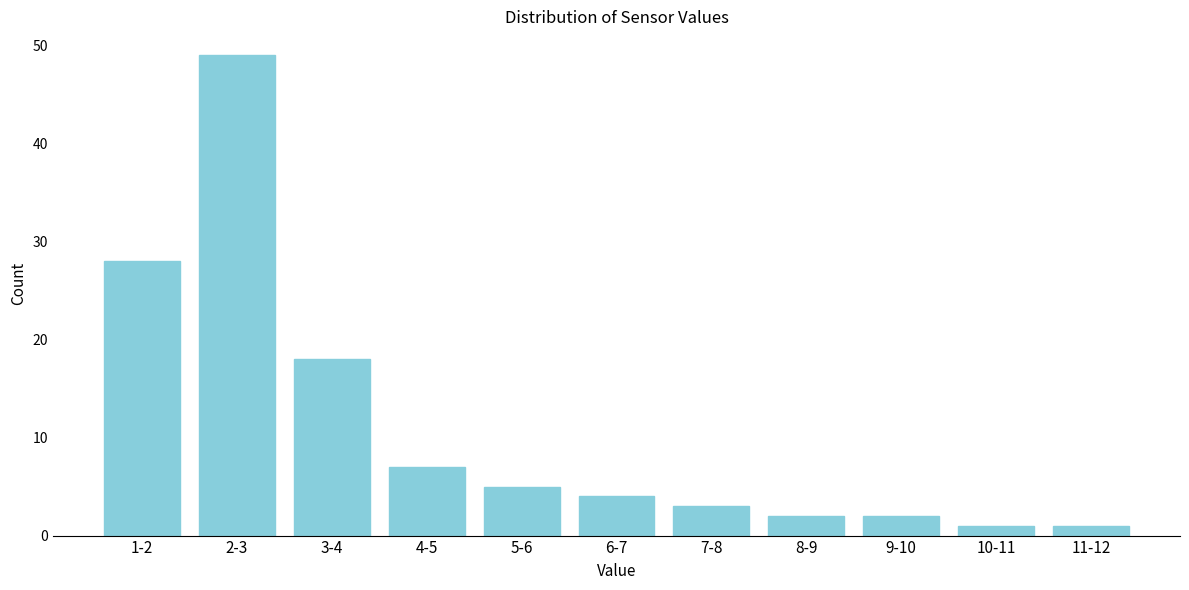

Reading left to right, what are all the values shown in this chart?

28	49	18	7	5	4	3	2	2	1	1